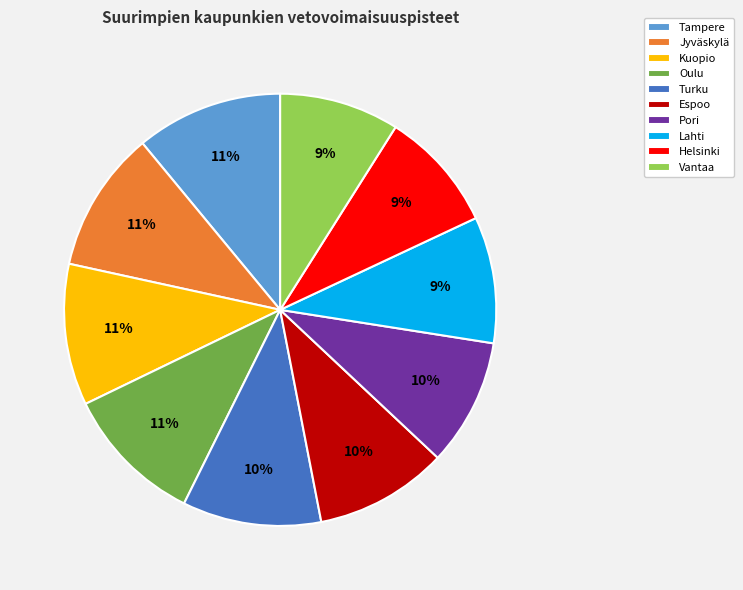

Is there a majority slice in this chart?

No